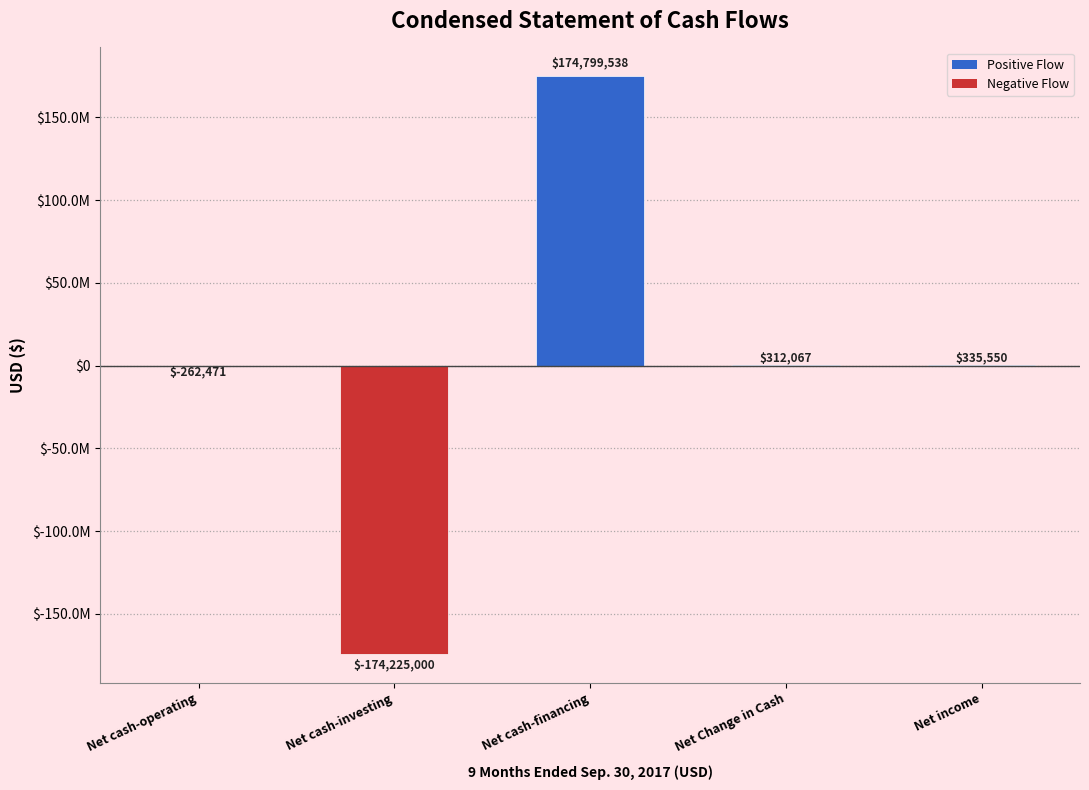

Approximately how many times larger is the value at Net cash-financing compared to Net Change in Cash?

560.1